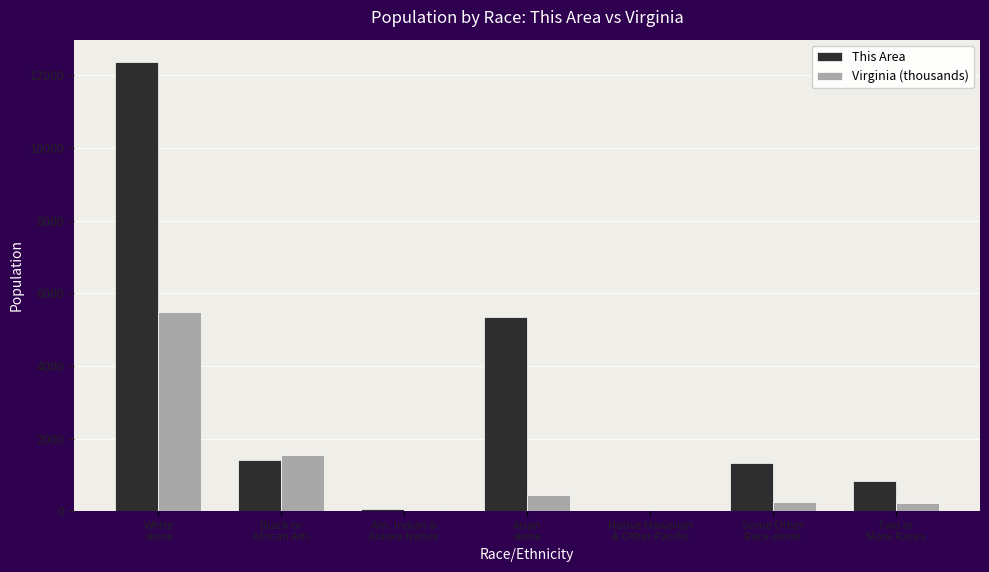

Where does the This Area series first go above 1334?

White
alone